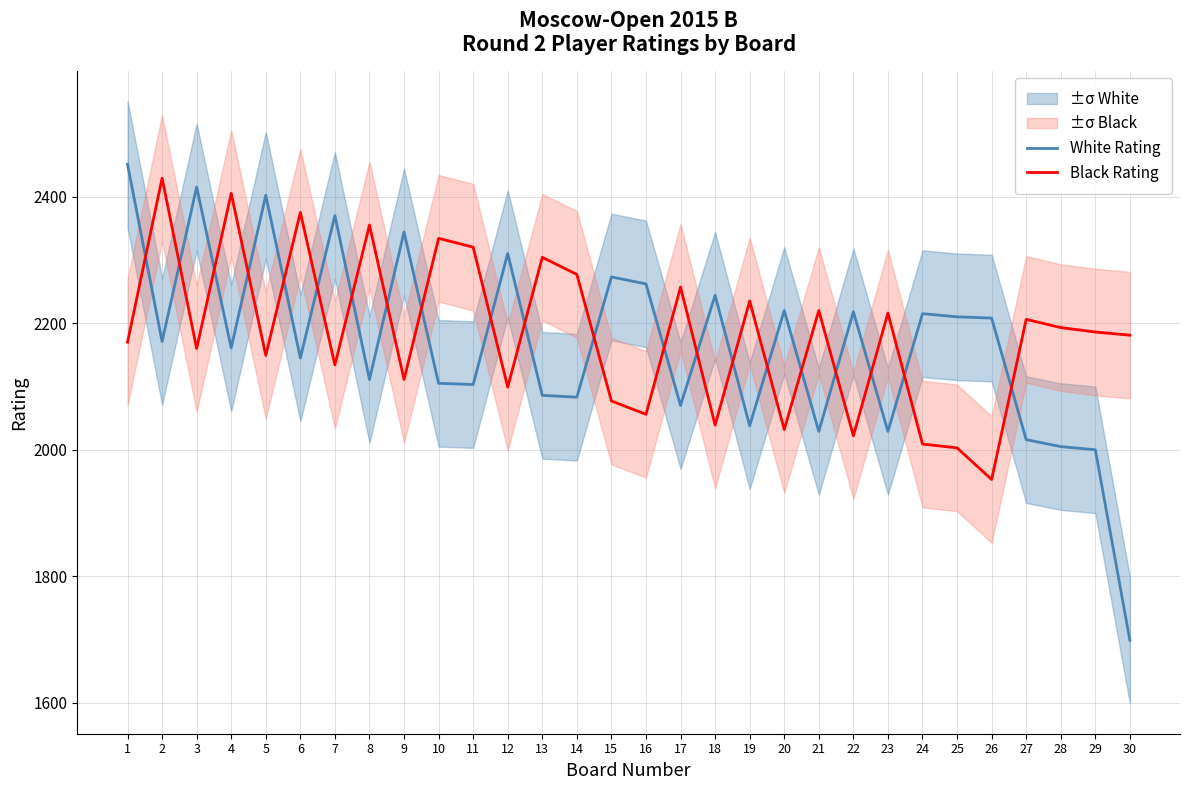

How many series are shown in this chart?

2